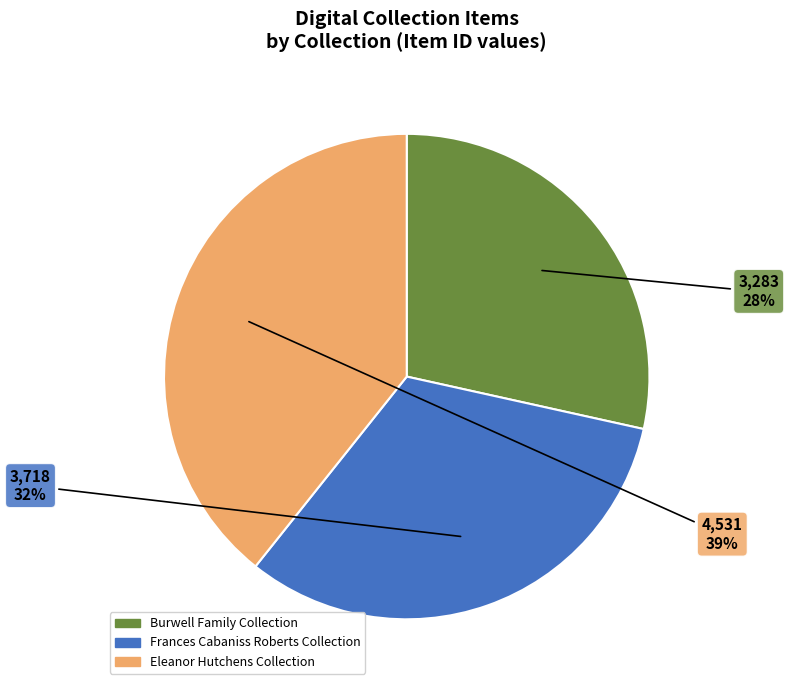

What percentage is the Burwell Family Collection slice, to the nearest percent?

28%